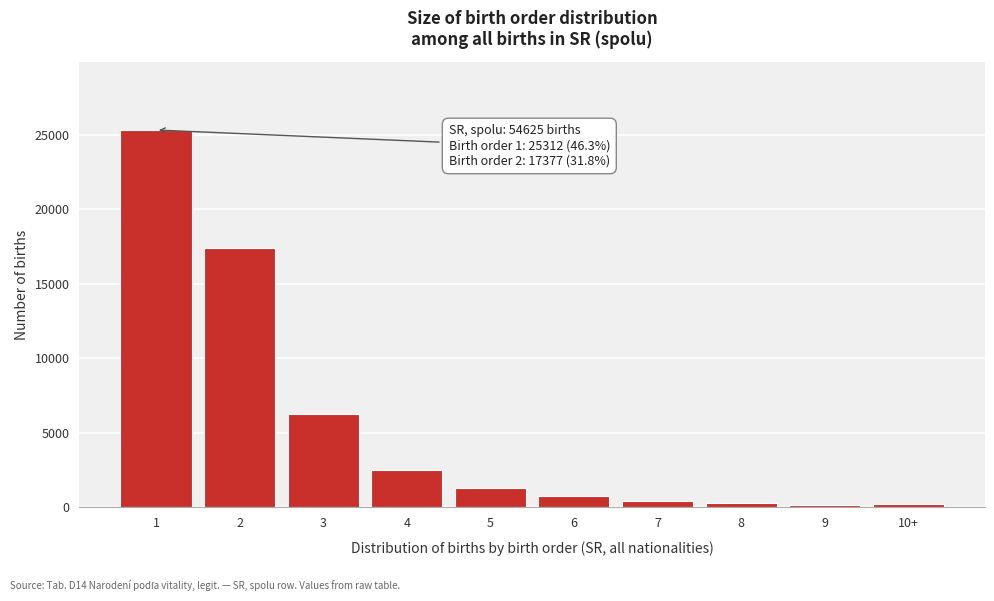

What is the difference between the maximum and minimum values?

25128